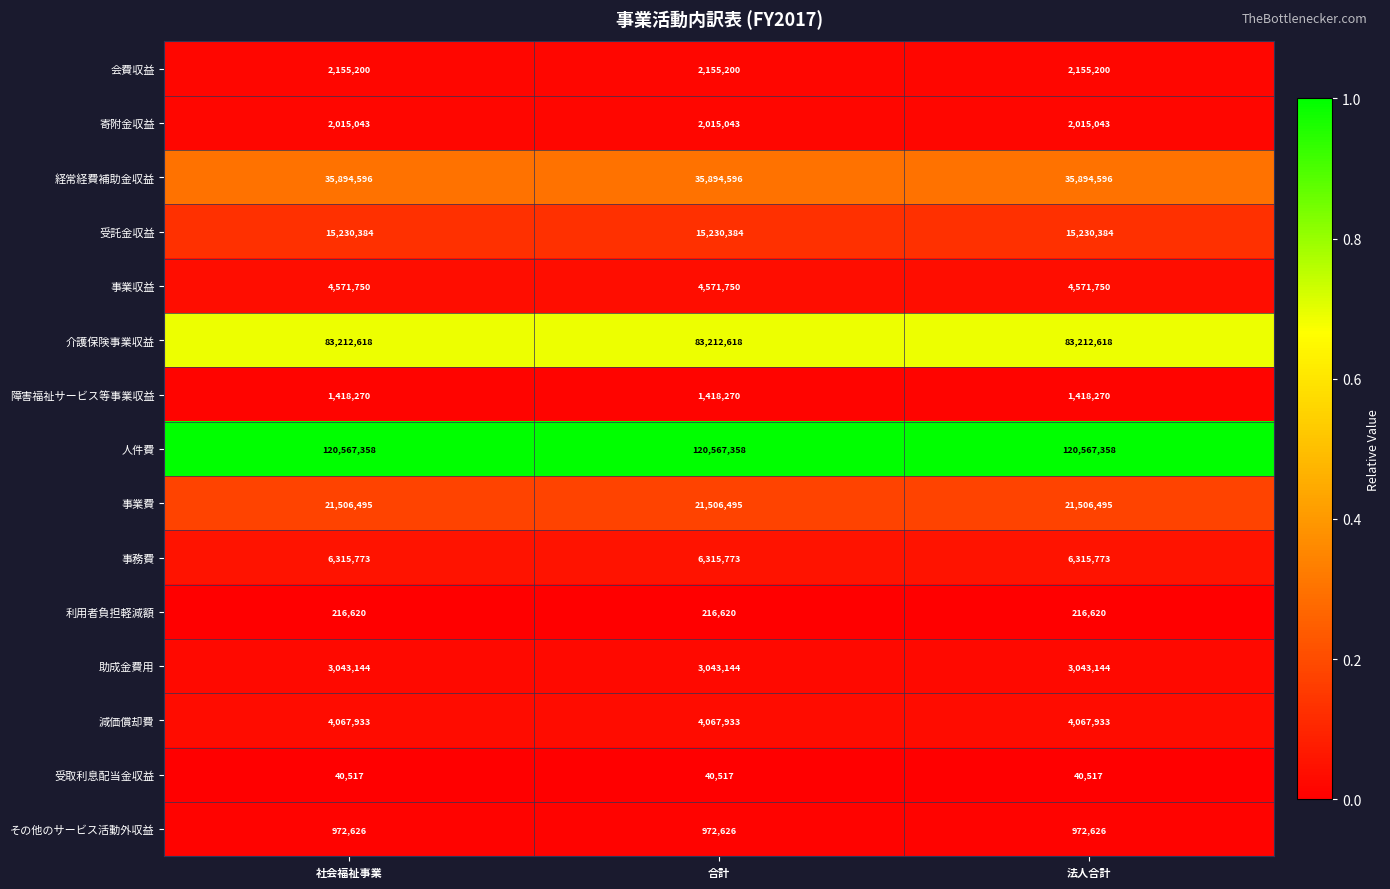

What is the maximum value for 事業収益?

4571750